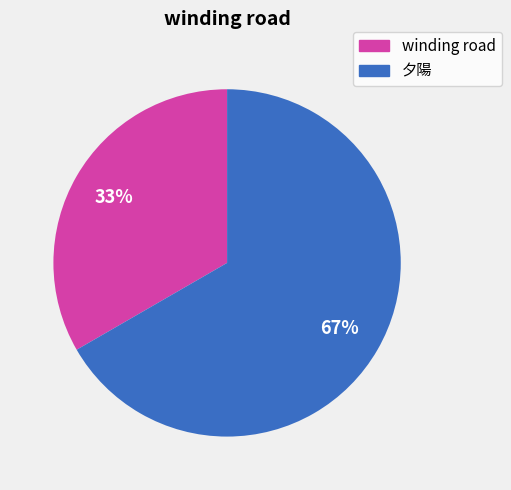

To the nearest percent, what portion does winding road represent?

33%